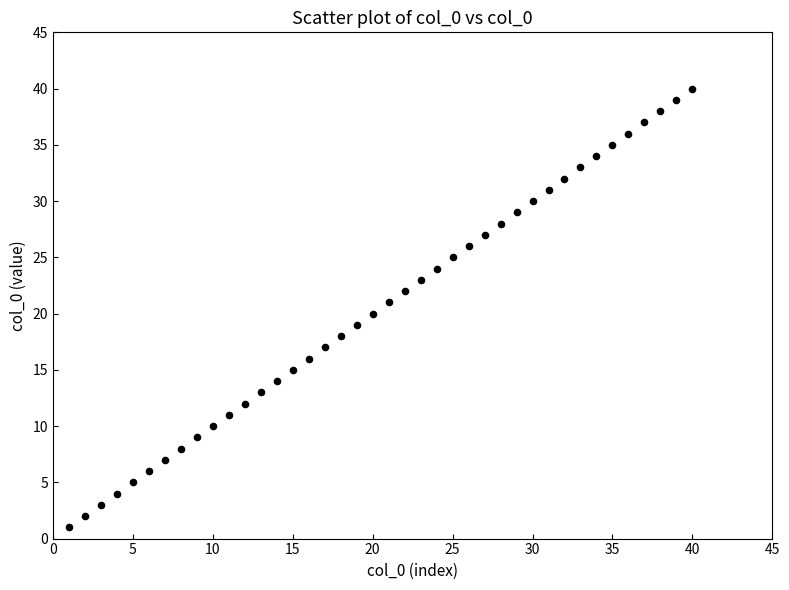

What is the range of Y values (max minus min)?

39